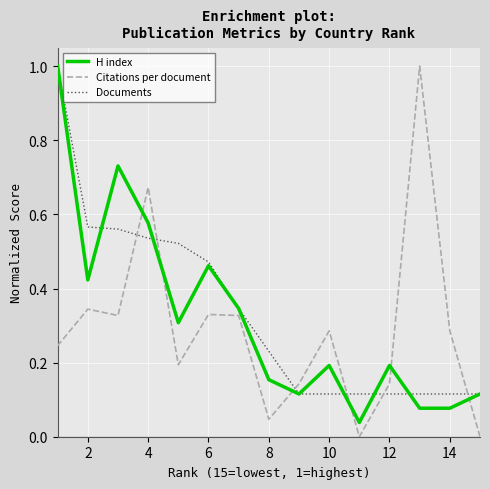

List the series in order of their peak value, highest first.

H index, Citations per document, Documents